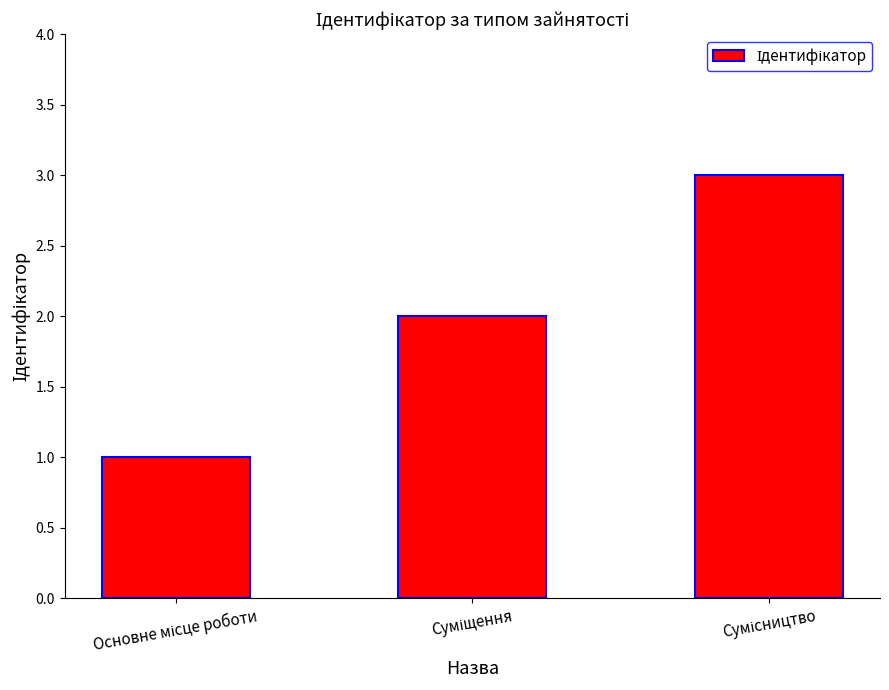

What is the maximum value shown in the chart?

3